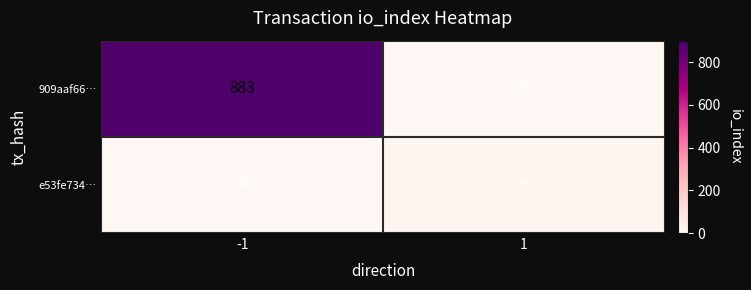

What is the maximum value for e53fe734…?

9